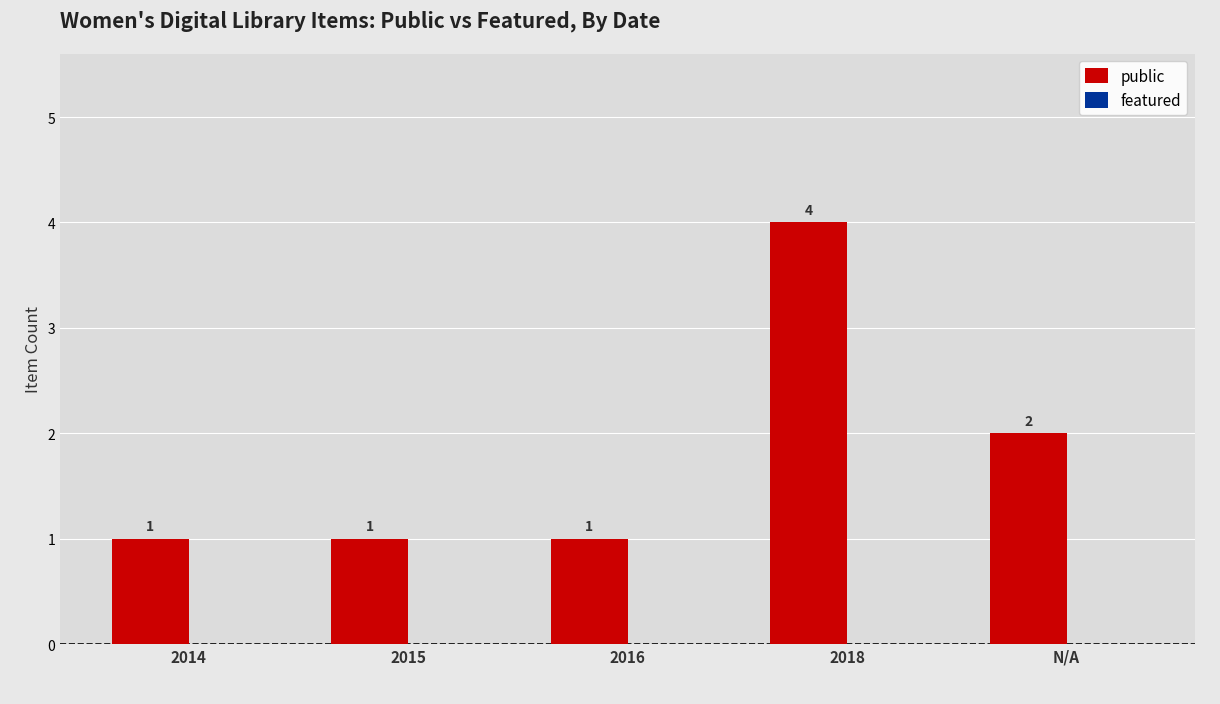

Reading left to right, transcribe all the data shown in this chart.

1	1	1	4	2